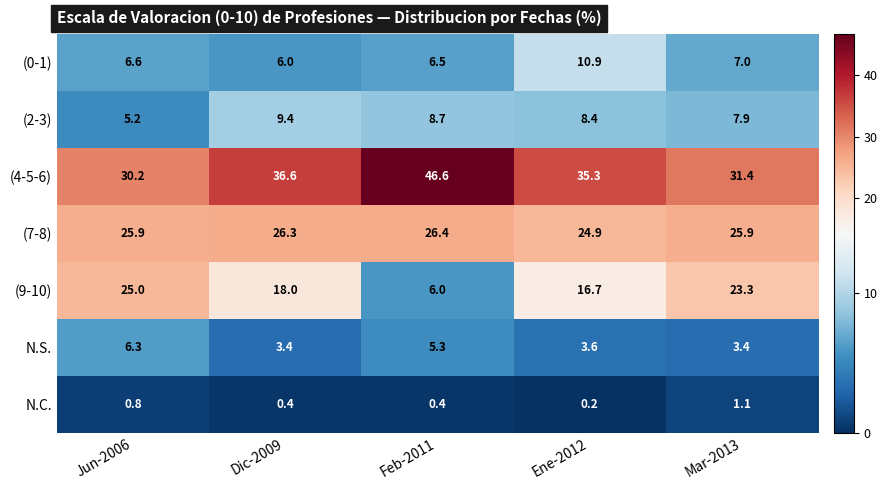

How many data points in (4-5-6) are above 35?

3